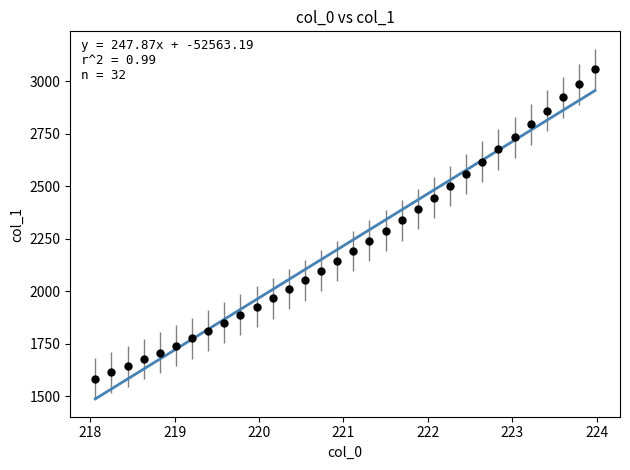

What is the greatest value displayed?

3056.7